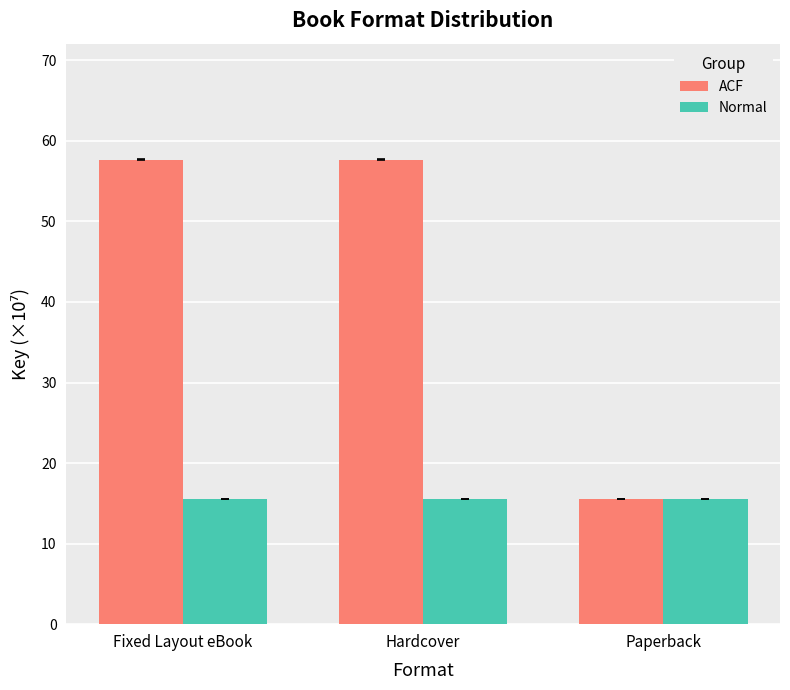

Rank the series by their average value, from lowest to highest.

Normal, ACF